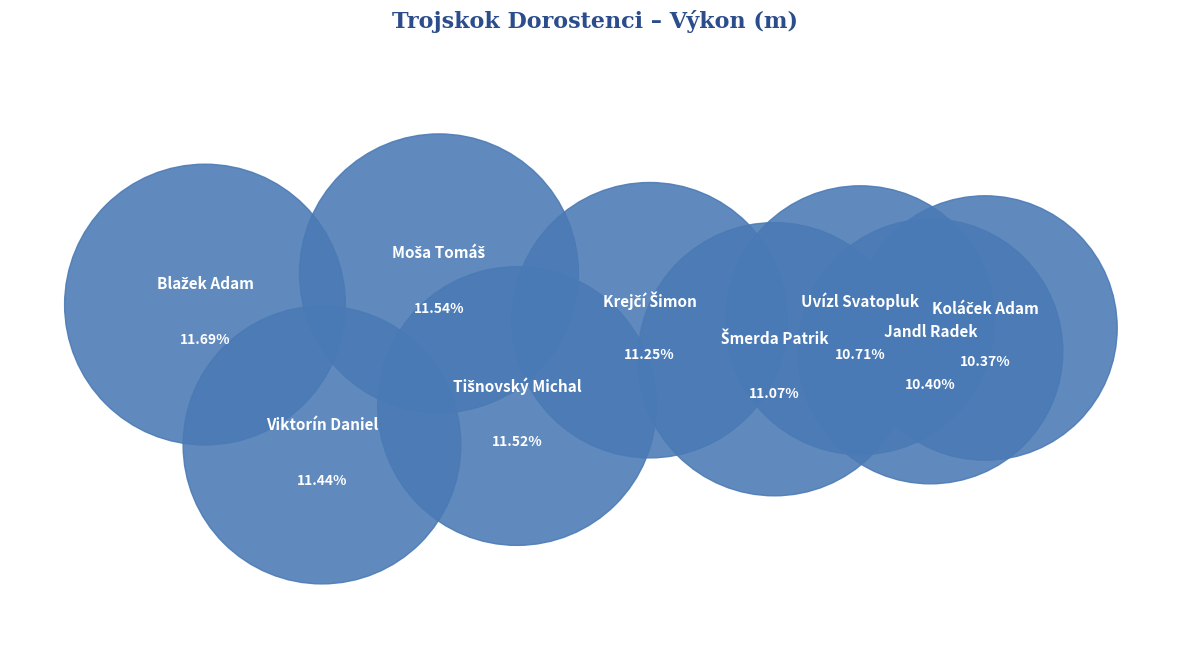

Which category has the smallest portion of the pie?

Koláček Adam